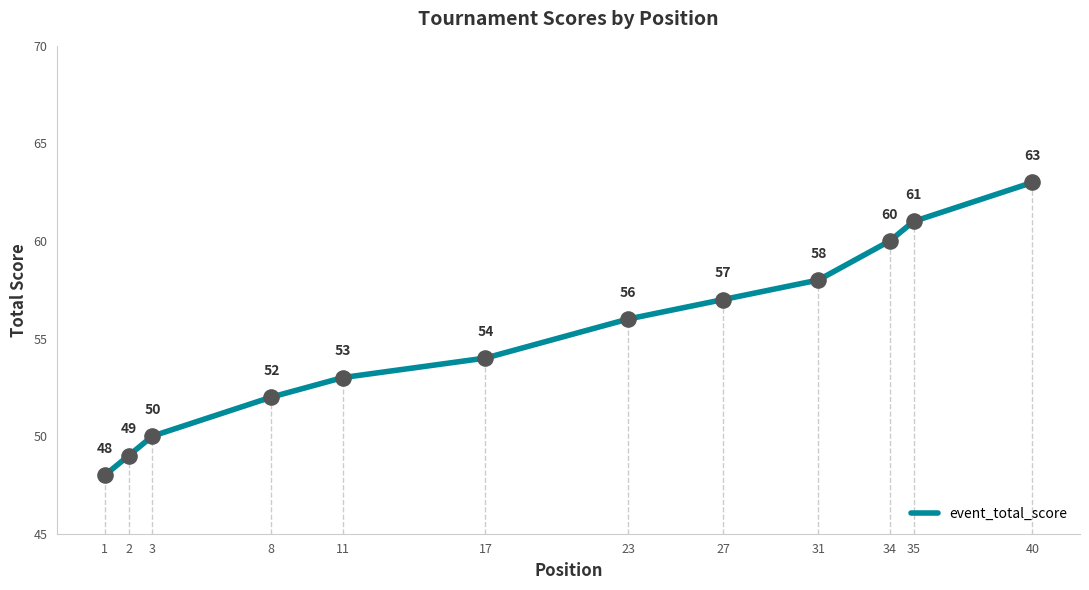

What is the change in value from 1 to 34?

+12